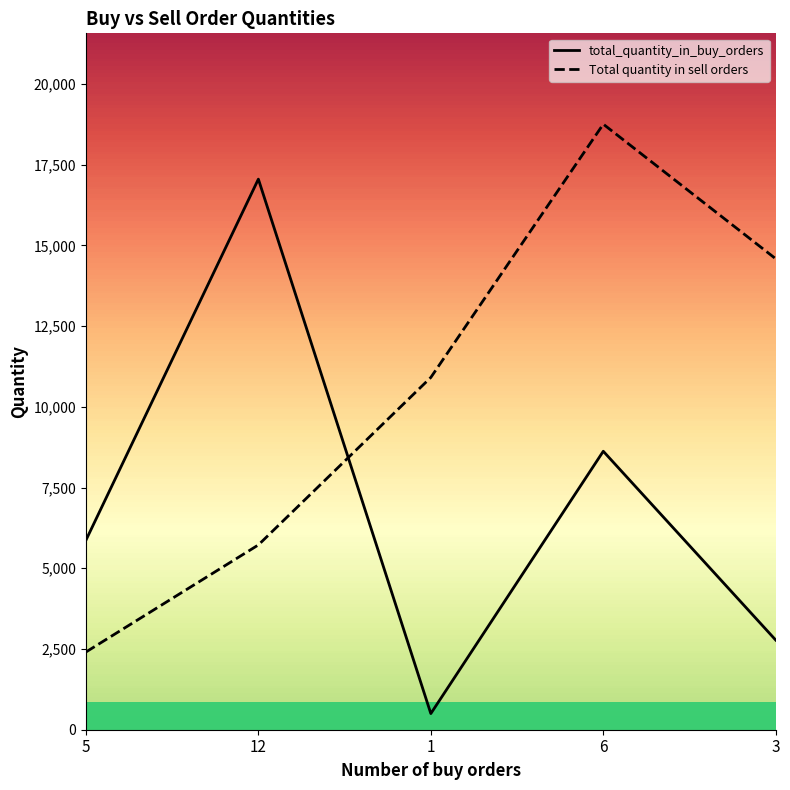

Reading right to left, extract all data points from this chart.

total_quantity_in_buy_orders: 3=2775	6=8623	1=500	12=17050	5=5866
Total quantity in sell orders: 3=14583	6=18752	1=10909	12=5722	5=2406